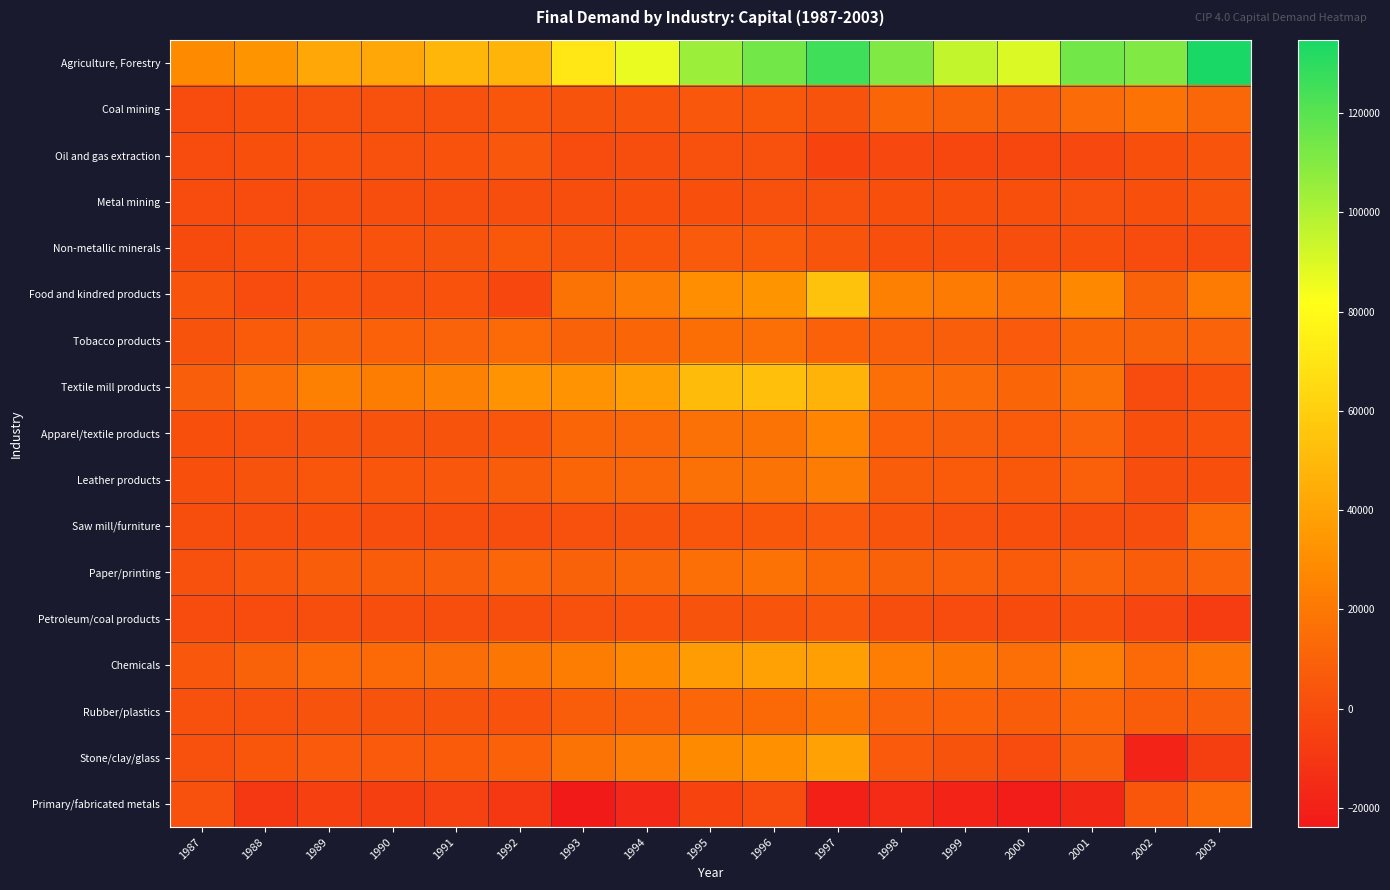

What is the smallest value displayed?

-23881.1